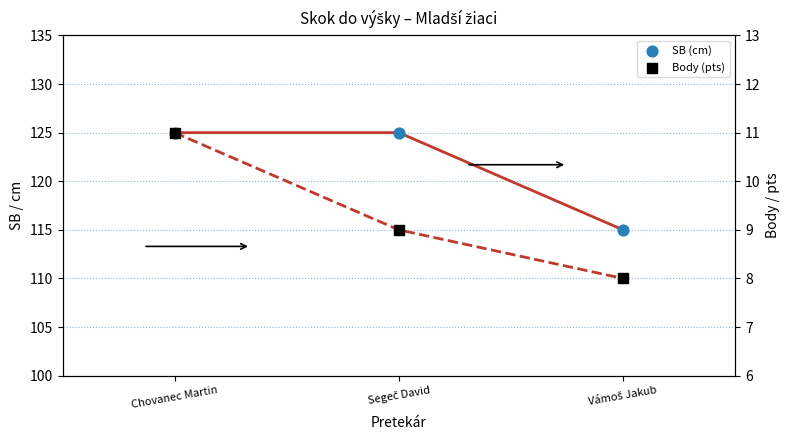

Is the value of SB at Segeč David greater than the value of Body at Segeč David?

Yes